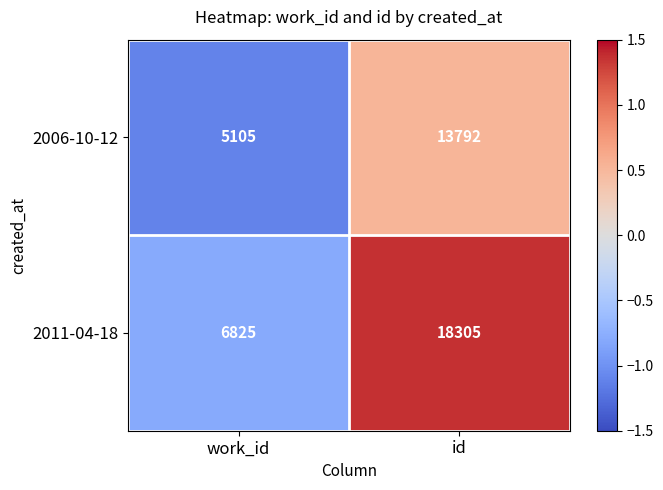

Count the number of categories in the chart.

2